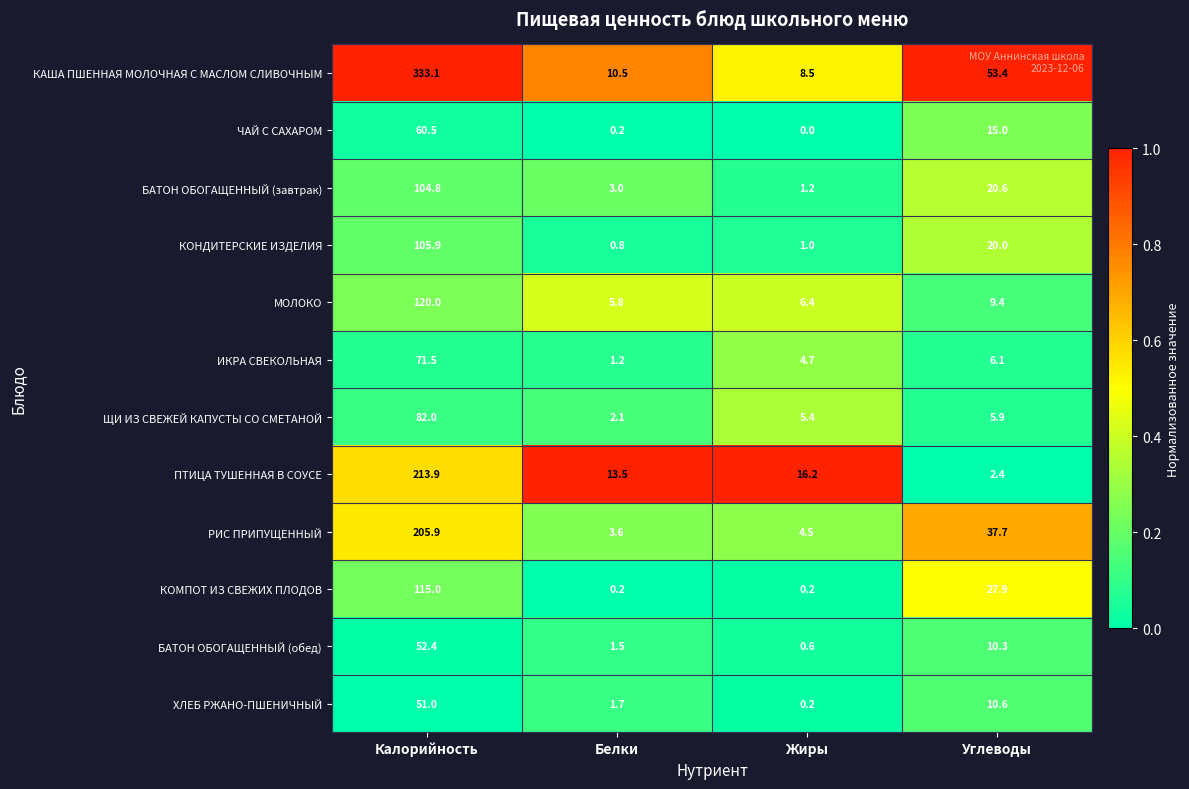

Rank the series by their maximum value, from lowest to highest.

ХЛЕБ РЖАНО-ПШЕНИЧНЫЙ, БАТОН ОБОГАЩЕННЫЙ (обед), ЧАЙ С САХАРОМ, ИКРА СВЕКОЛЬНАЯ, ЩИ ИЗ СВЕЖЕЙ КАПУСТЫ СО СМЕТАНОЙ, БАТОН ОБОГАЩЕННЫЙ (завтрак), КОНДИТЕРСКИЕ ИЗДЕЛИЯ, КОМПОТ ИЗ СВЕЖИХ ПЛОДОВ, МОЛОКО, РИС ПРИПУЩЕННЫЙ, ПТИЦА ТУШЕННАЯ В СОУСЕ, КАША ПШЕННАЯ МОЛОЧНАЯ С МАСЛОМ СЛИВОЧНЫМ